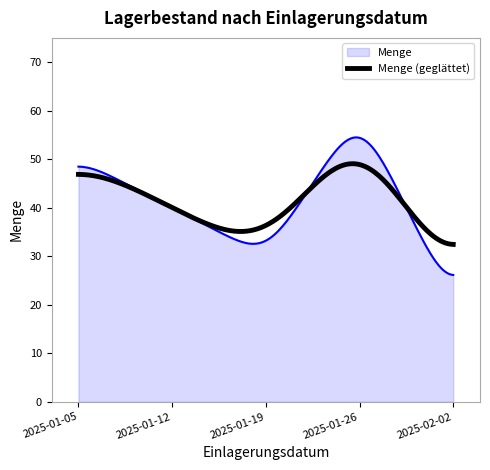

How many lines are shown in the chart?

2